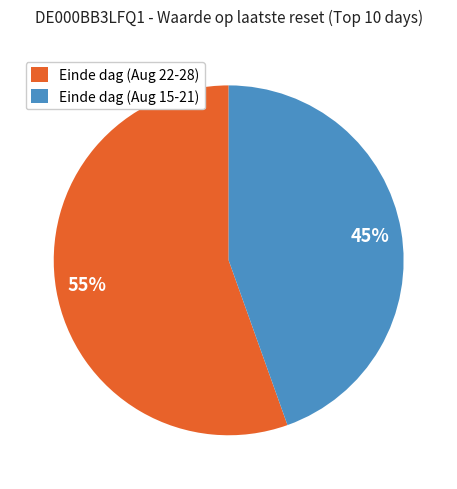

To the nearest percent, what is the average slice percentage?

50%